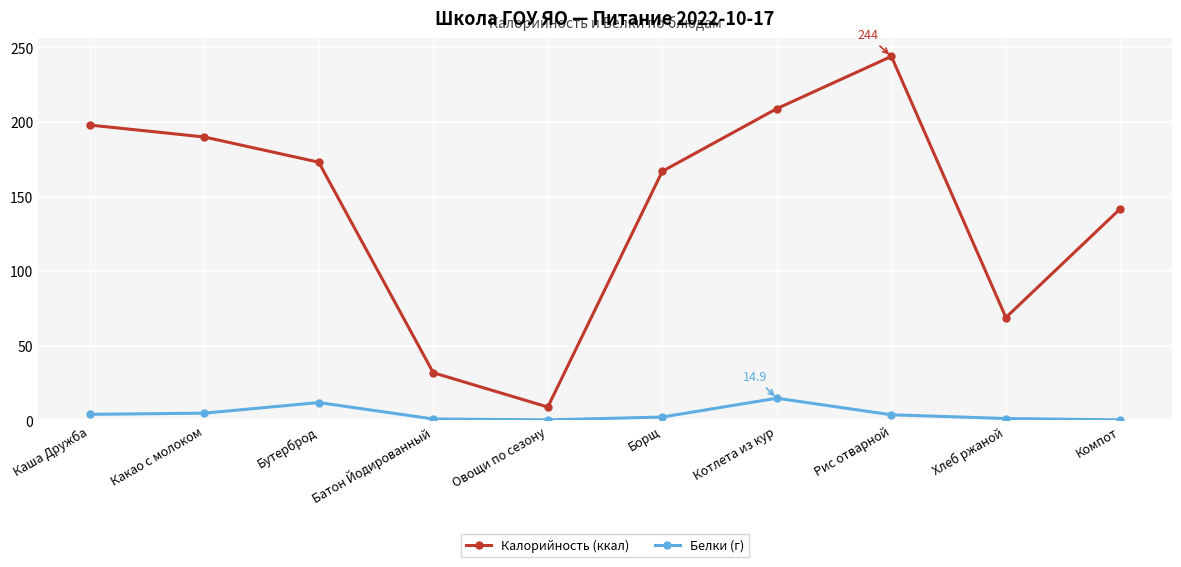

Where is Калорийность (ккал) nearest to the value 126?

Компот